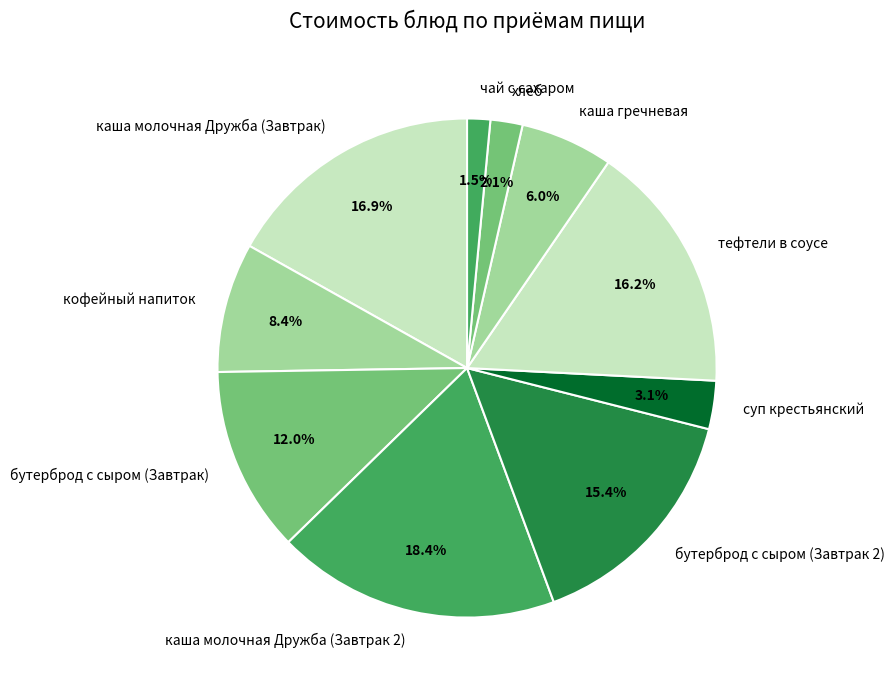

To the nearest percent, what percentage of the pie is бутерброд с сыром (Завтрак)?

12%